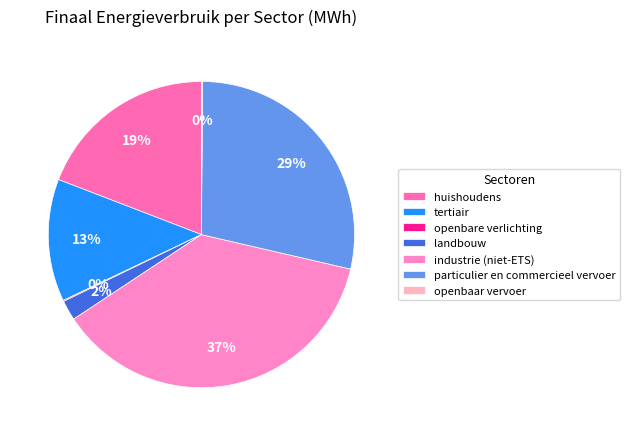

Which has a higher value, openbare verlichting or openbaar vervoer?

openbaar vervoer